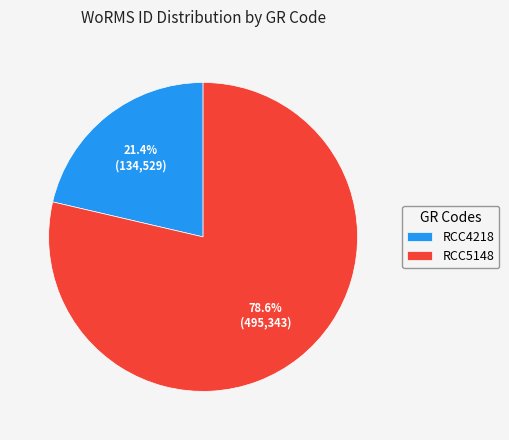

The RCC5148 slice represents 88% of the pie. True or false?

False